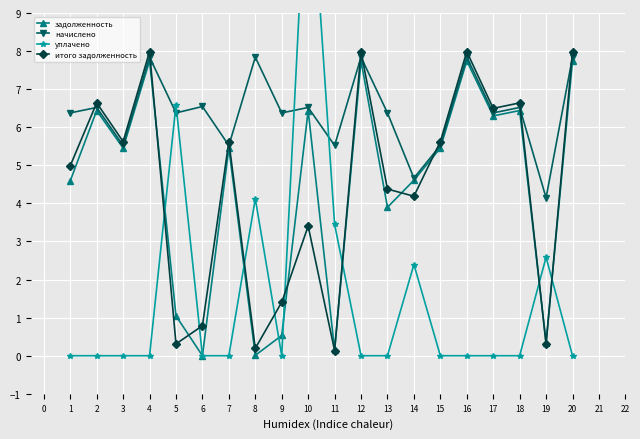

Where is the first local minimum for задолженность?

3